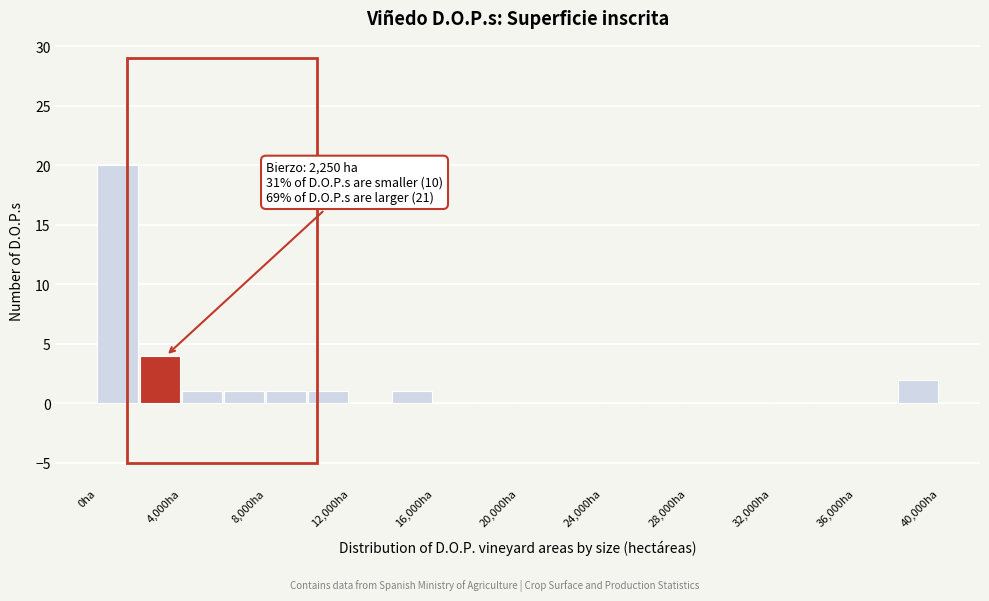

Which range on the x-axis has the tallest bar?

0 to 2000